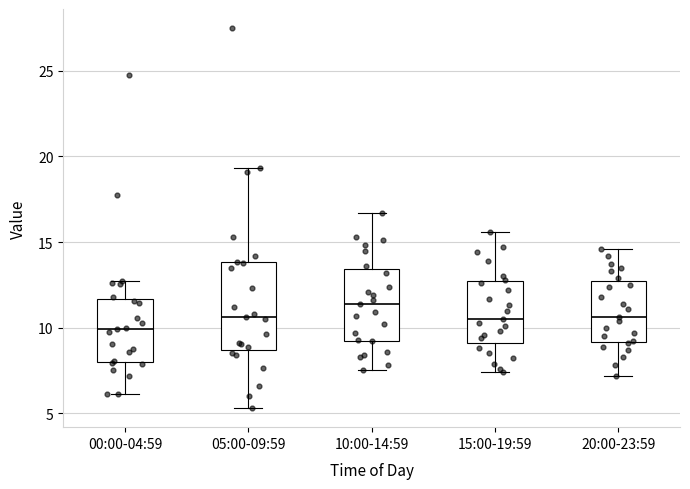

Reading left to right, read every box against the y-axis: the position of its median line, the range the box covers, and the ends of its whiskers. The values are not printed on the chart, so give them approximately, as read against the axis.

00:00-04:59: median 10.0, box 8.0 to 11.5, whiskers 6.0 to 12.5
05:00-09:59: median 10.5, box 8.5 to 14.0, whiskers 5.5 to 19.5
10:00-14:59: median 11.5, box 9.5 to 13.5, whiskers 7.5 to 16.5
15:00-19:59: median 10.5, box 9.0 to 12.5, whiskers 7.5 to 15.5
20:00-23:59: median 10.5, box 9.0 to 12.5, whiskers 7.0 to 14.5